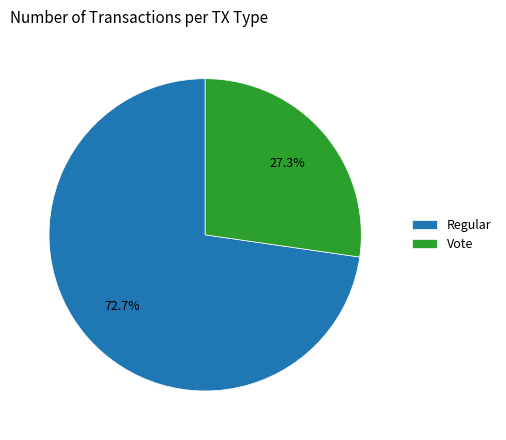

Which category accounts for the majority?

Regular